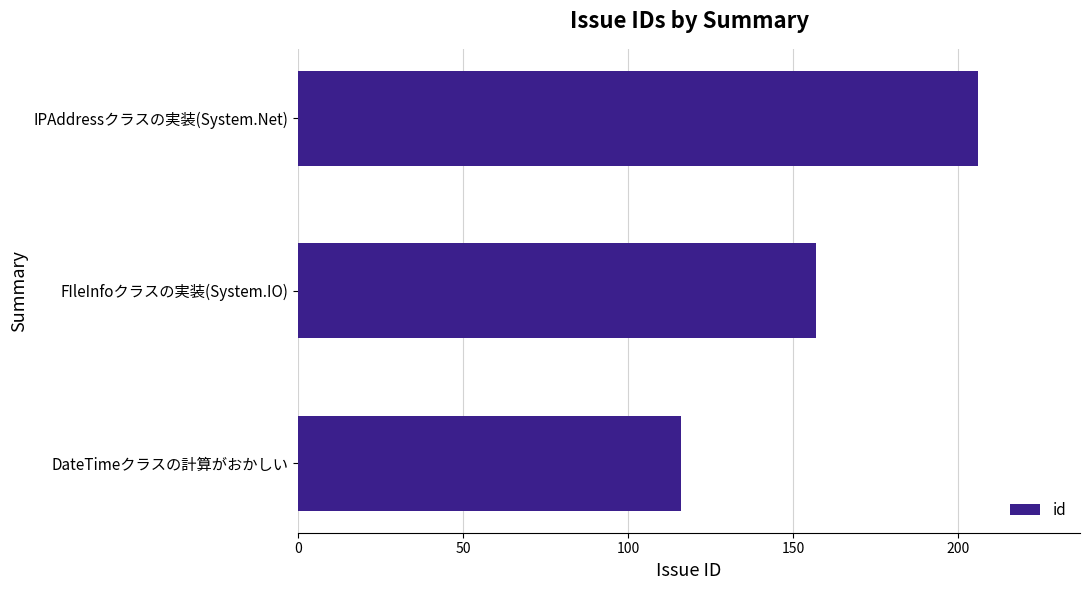

What is the difference between the maximum and second lowest values?

49